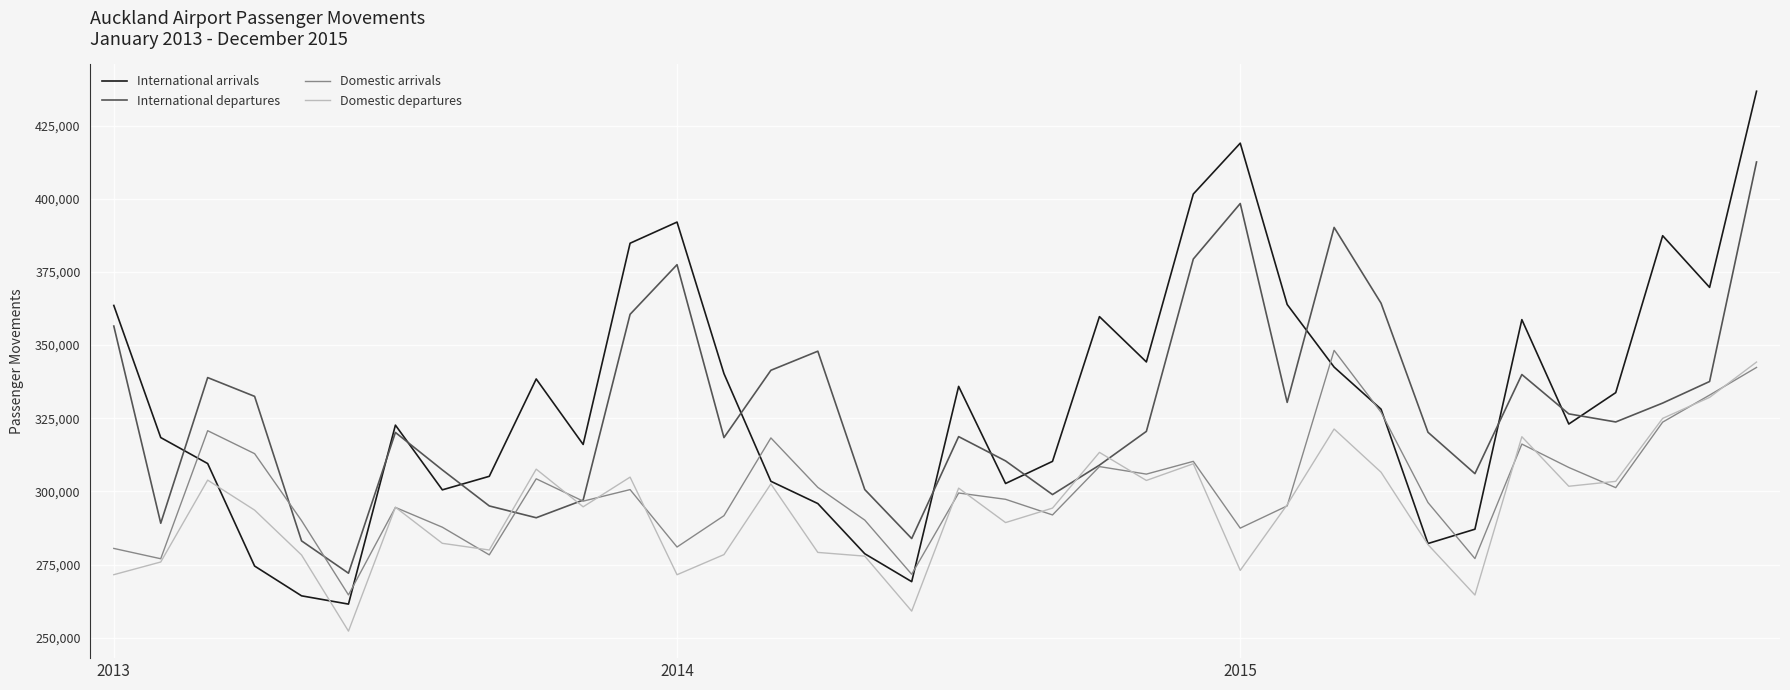

Which series has the largest range (max minus min)?

International arrivals